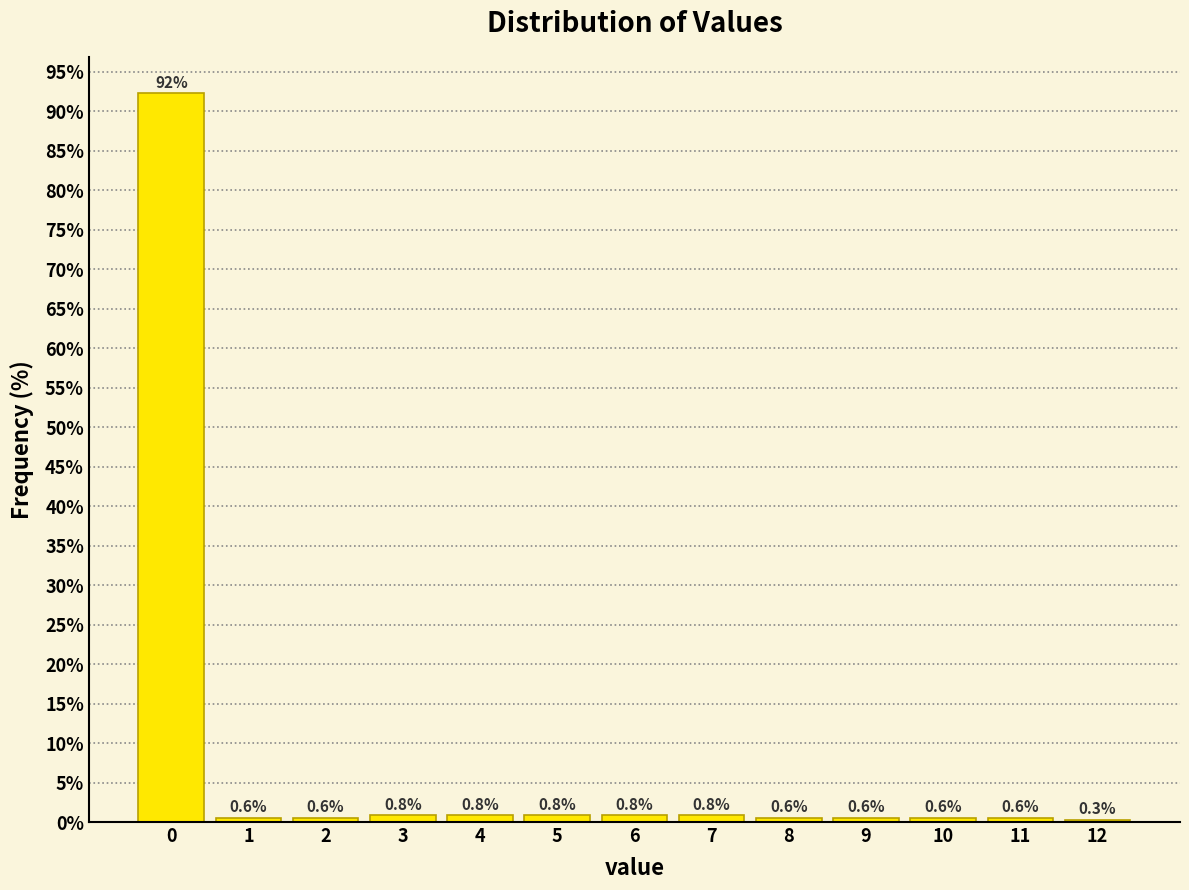

Which range on the x-axis has the tallest bar?

-0.5 to 0.5